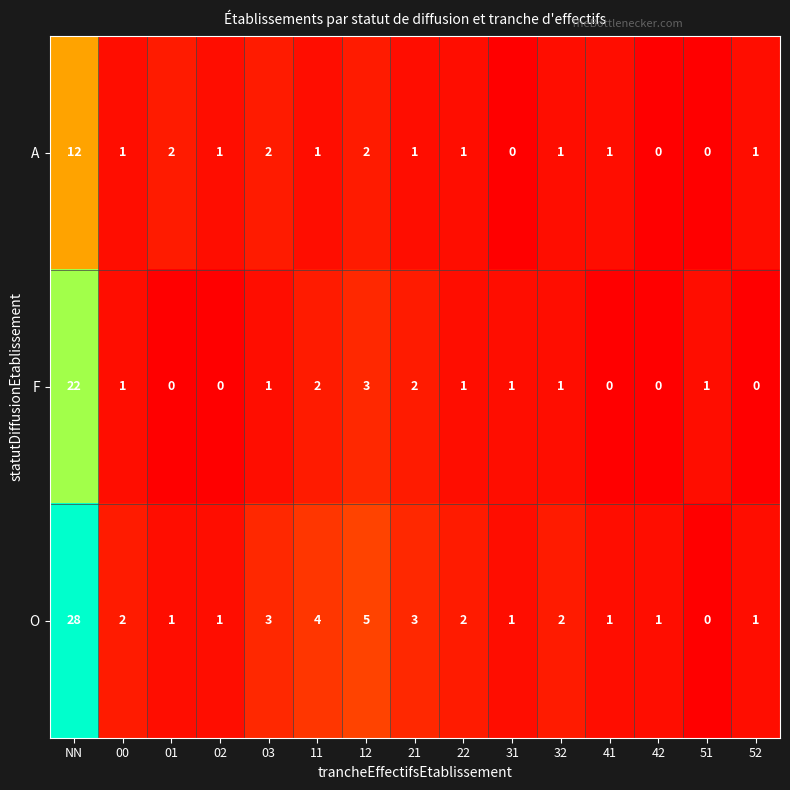

The value of A at 41 is 1. True or false?

True